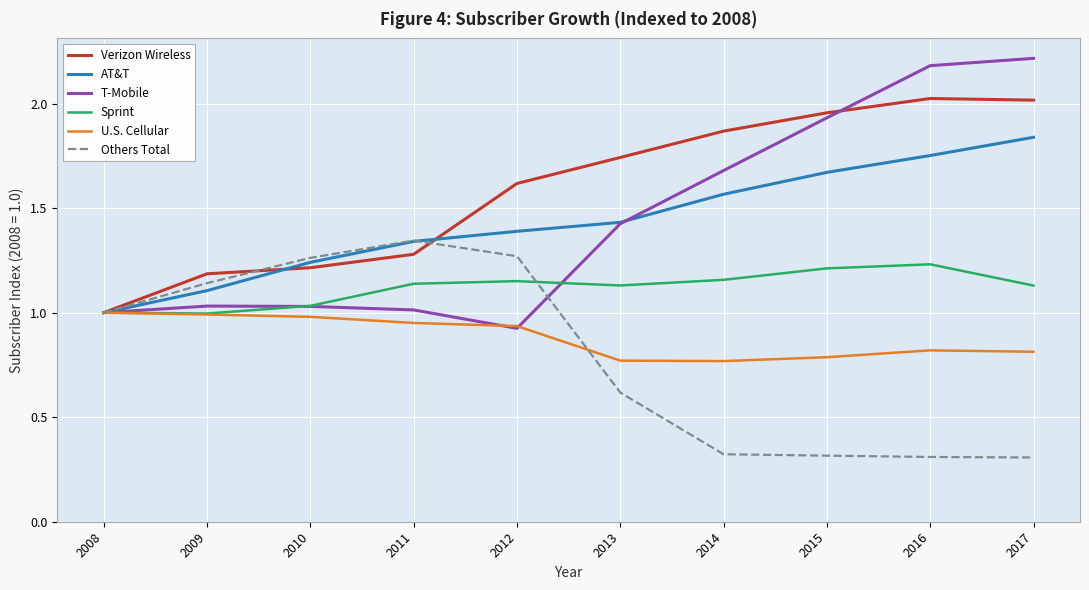

The Others Total series shows 1.3 at 2012. True or false?

True